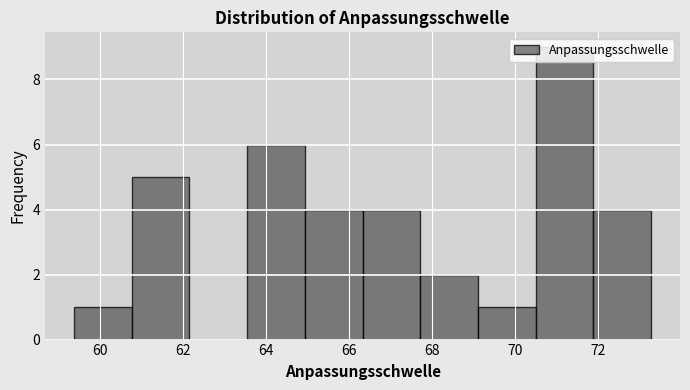

Reading left to right, transcribe this chart: for each bar, give the range it covers on the x-axis and its height. Neither the bar edges nor the heights are printed on the chart, so give them approximately, as read against the axes.

59.4 to 60.8: 1
60.8 to 62.2: 5
62.2 to 63.6: 0
63.6 to 65.0: 6
65.0 to 66.4: 4
66.4 to 67.8: 4
67.8 to 69.2: 2
69.2 to 70.4: 1
70.4 to 71.8: 9
71.8 to 73.2: 4